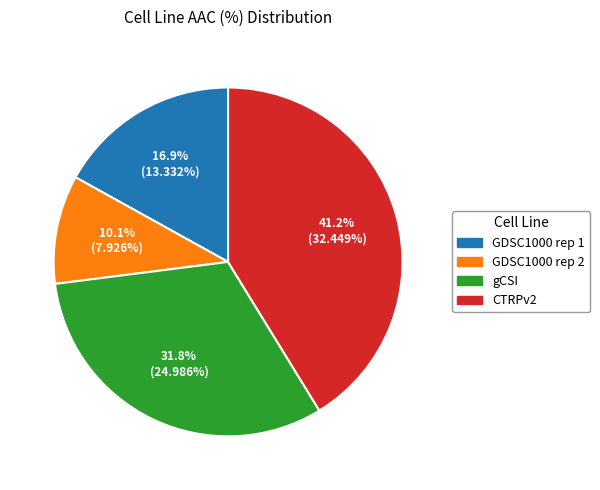

Approximately how many times larger is the value at GDSC1000 rep 1 compared to CTRPv2?

0.4